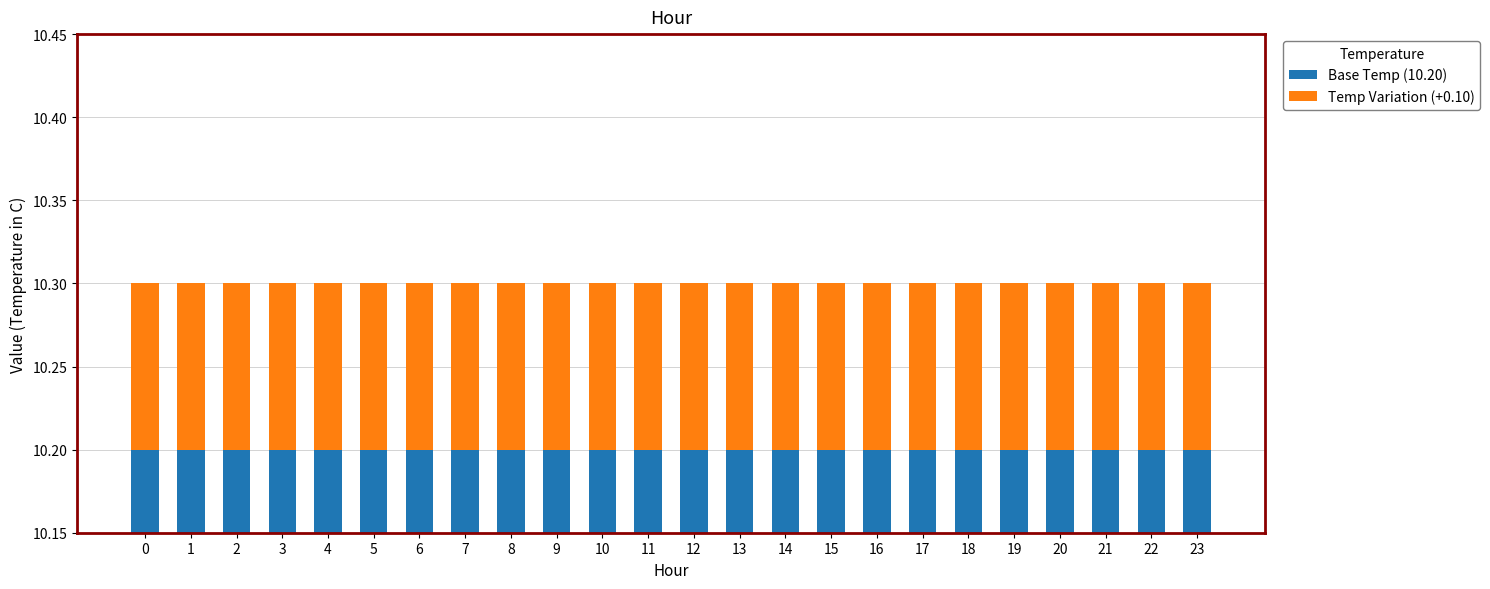

At 16, list the series in order from largest to smallest.

Base Temp (10.20), Temp Variation (+0.10)